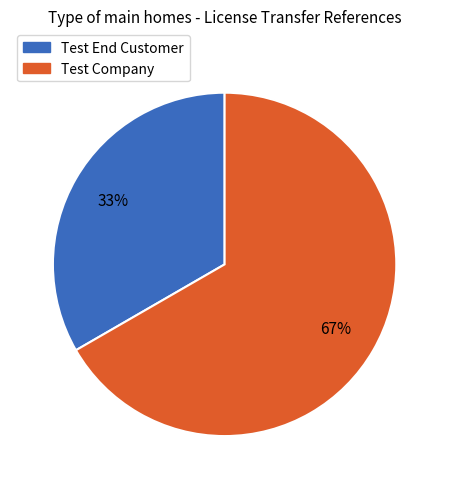

What is the smallest slice in the pie chart?

Test End Customer